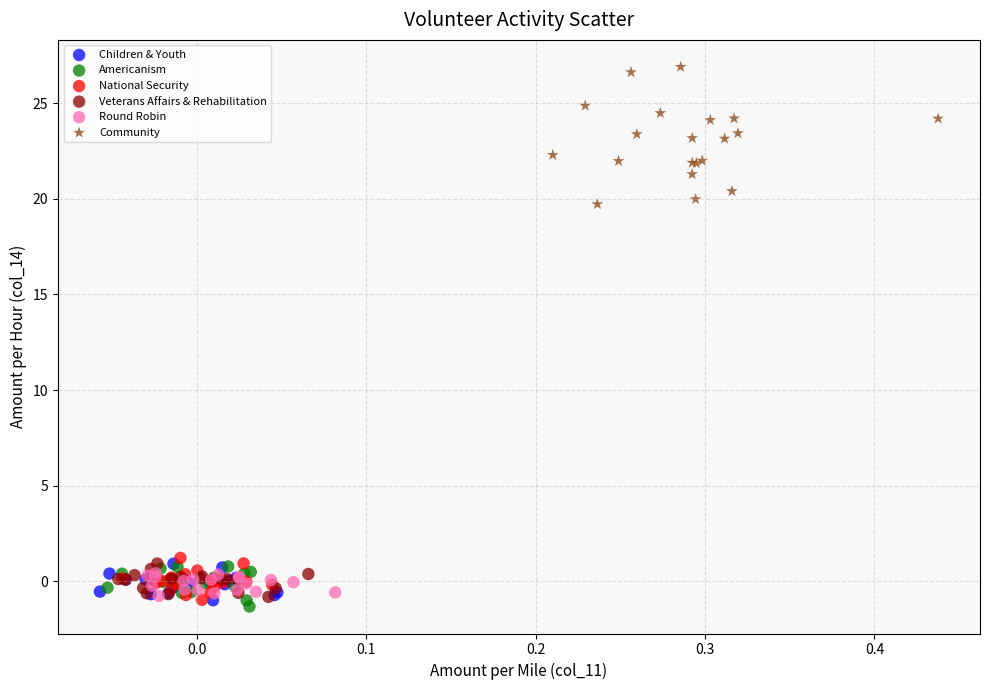

Which series has the largest Y range (max minus min)?

Community